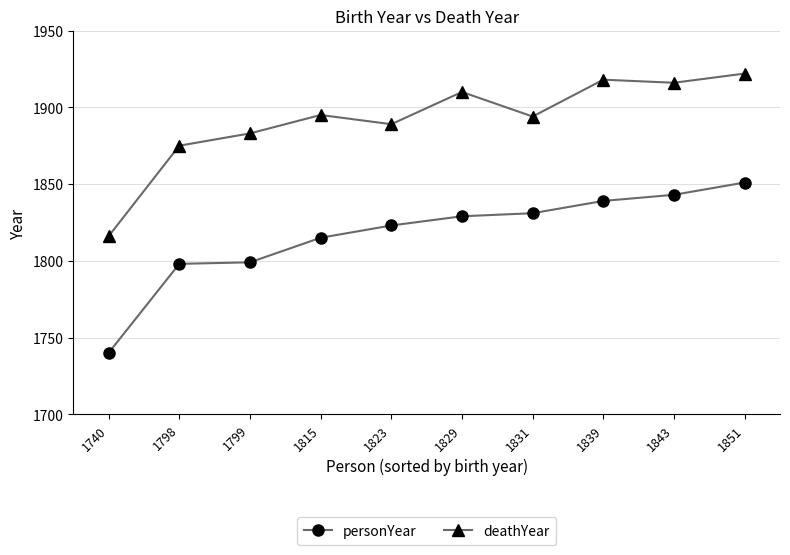

The value of personYear at 1798 is 1798. True or false?

True